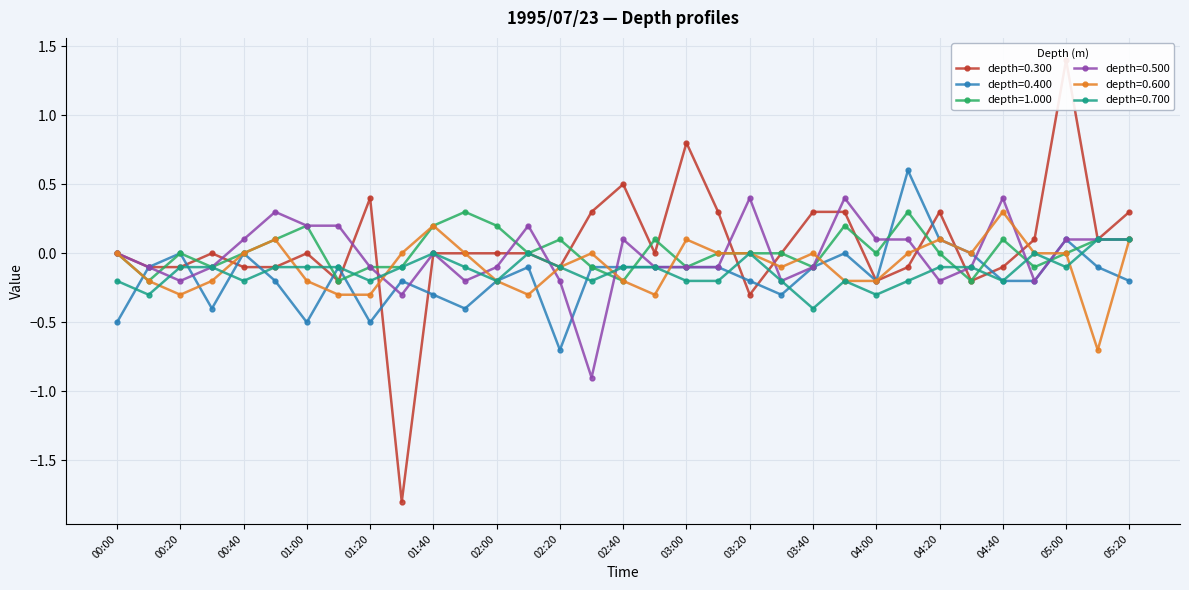

What position from the right is 03:30?

12